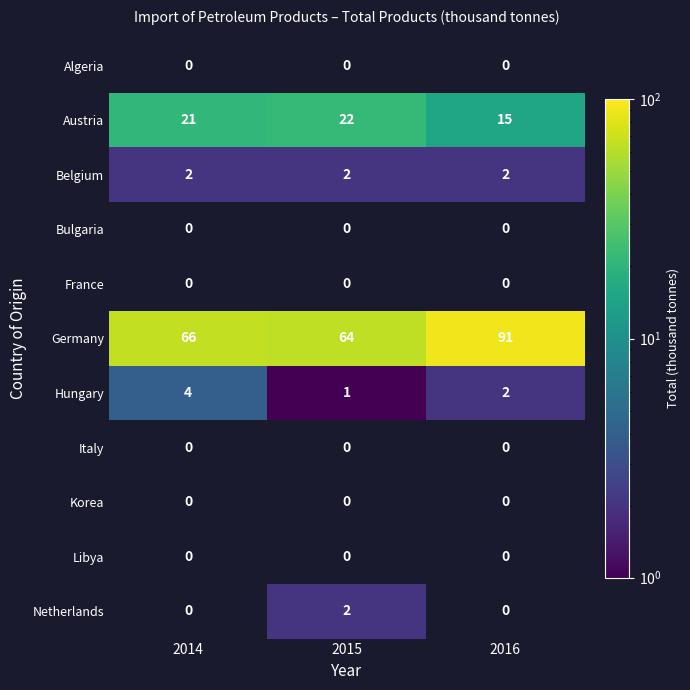

The Hungary series shows 1.4 at 2015. True or false?

False